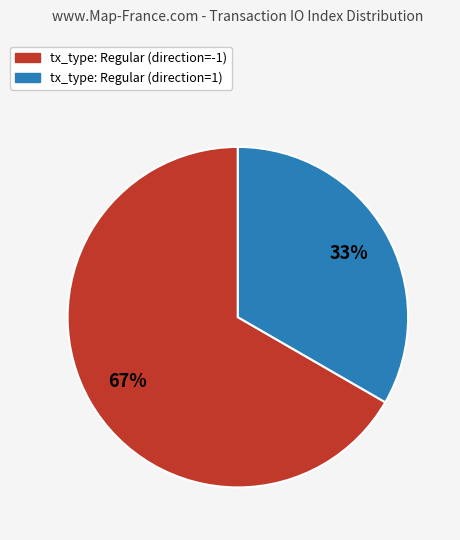

Is the sum of tx_type: Regular (direction=-1) and tx_type: Regular (direction=1) greater than half?

Yes